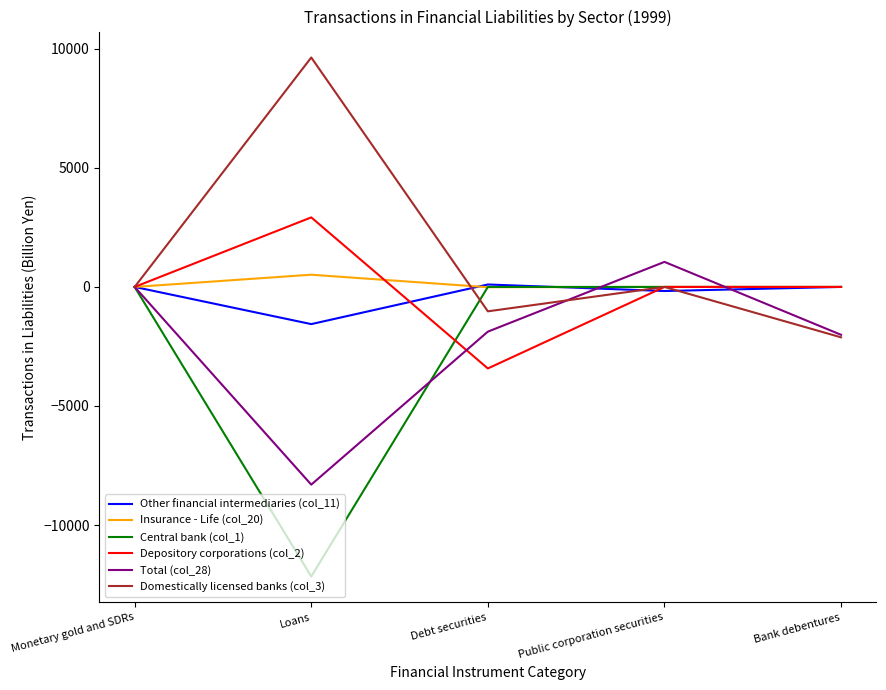

At how many categories does at least one series exceed 4775?

1